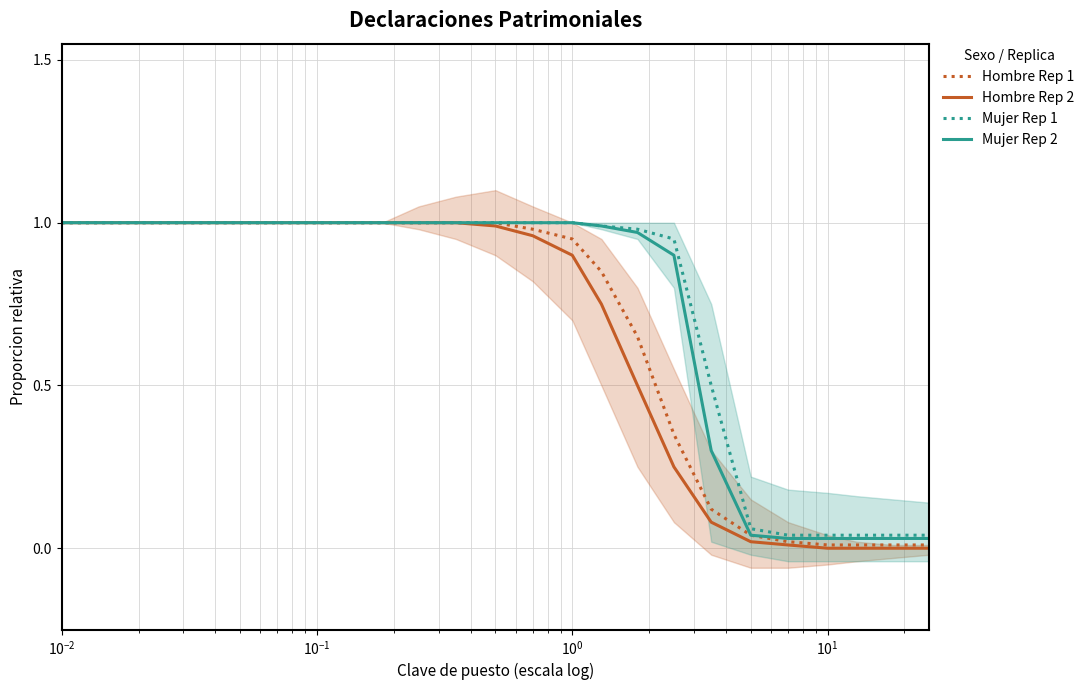

Where is Hombre Rep 1 nearest to the value 0?

21